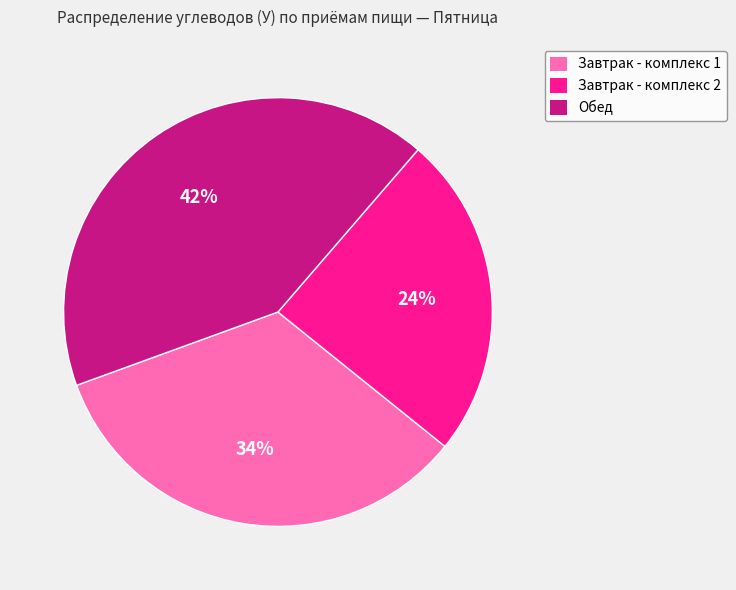

How many segments does this pie chart have?

3